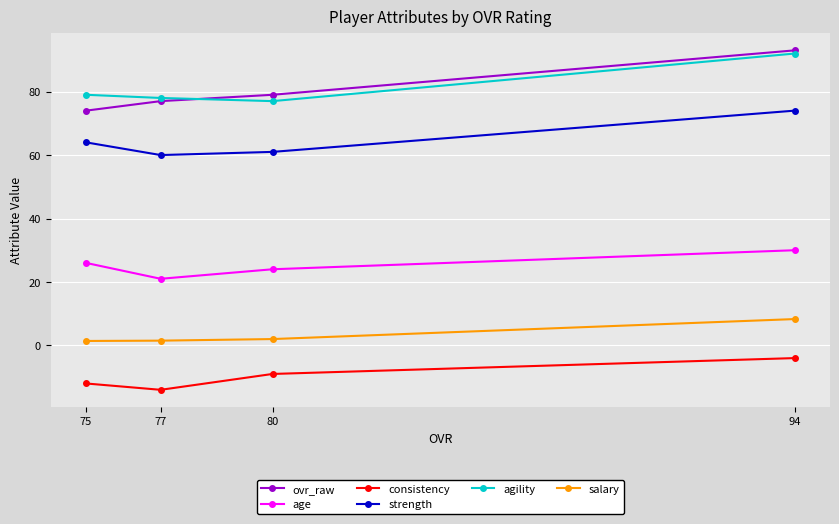

Is this an area chart (filled region under the line)?

No